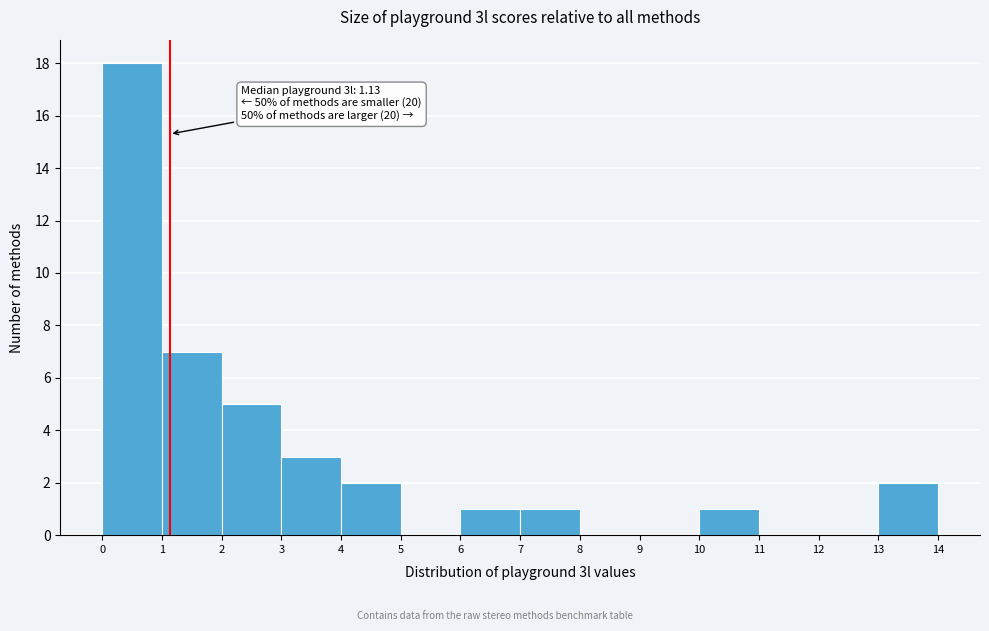

Which range on the x-axis has the tallest bar?

0 to 1